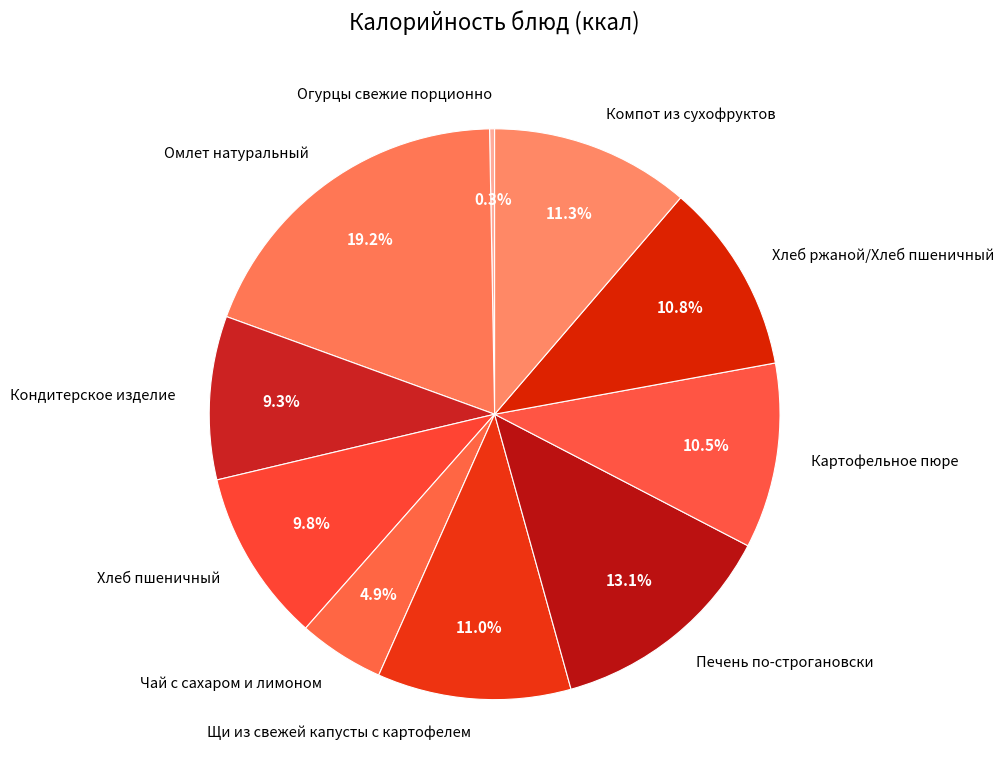

Does any single category account for the majority?

No